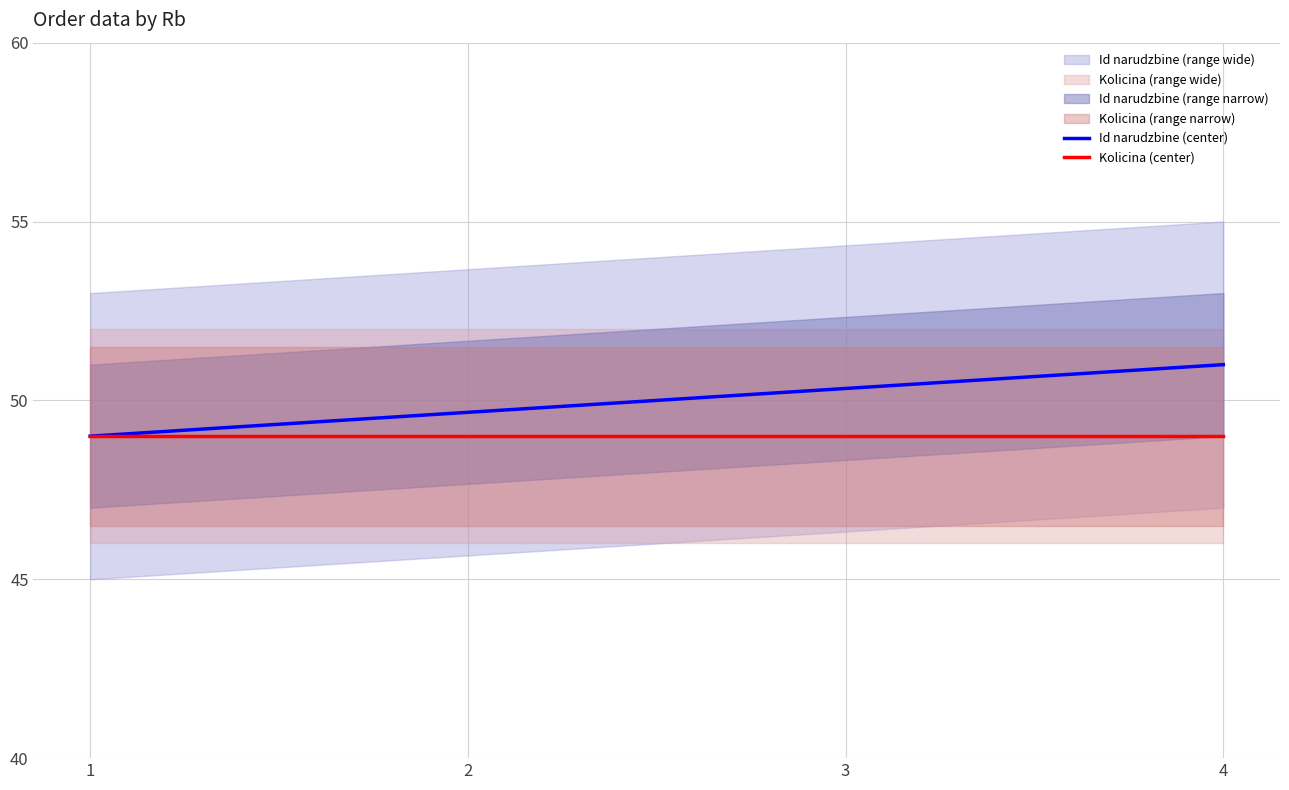

At which category does the chart reach its peak across all series?

4